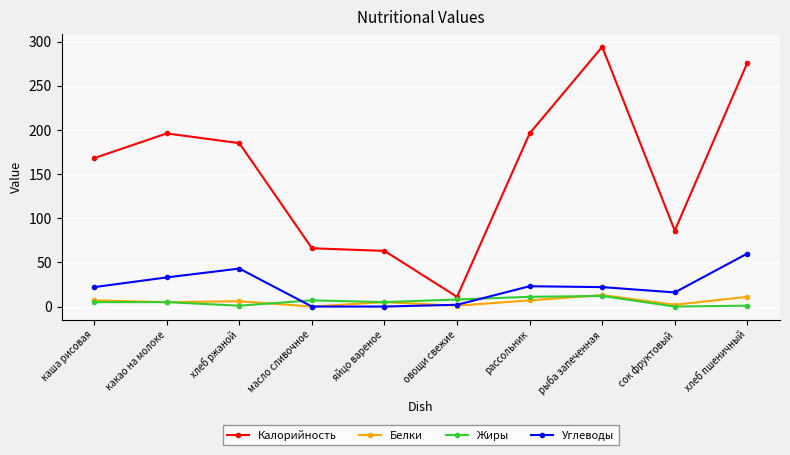

Is the value of Жиры at овощи свежие greater than the value of Калорийность at рыба запеченная?

No